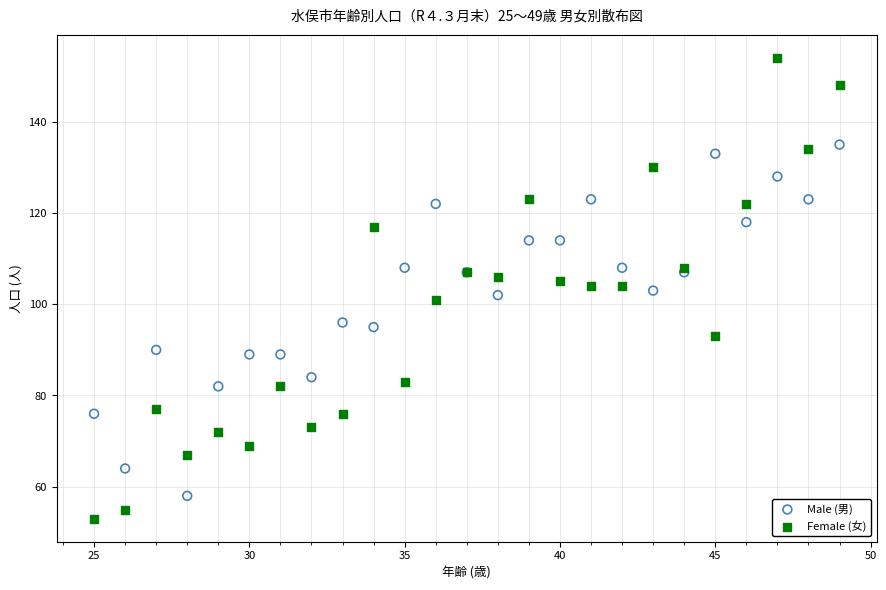

Which series has the widest spread of Y values?

Female (女)